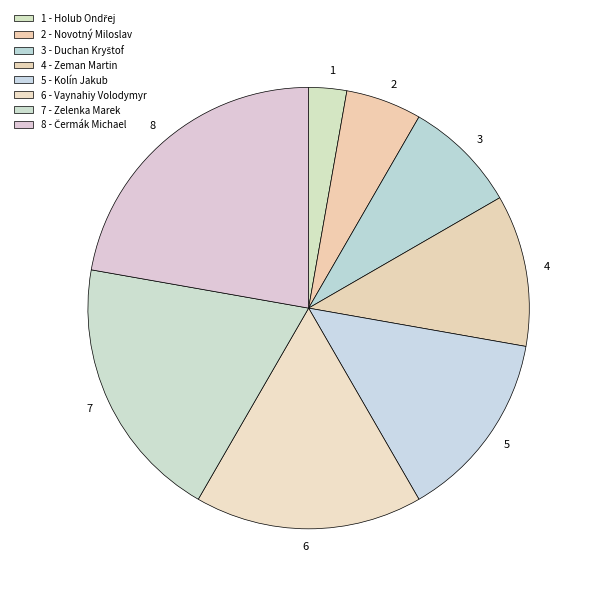

How many slices are in this pie chart?

8